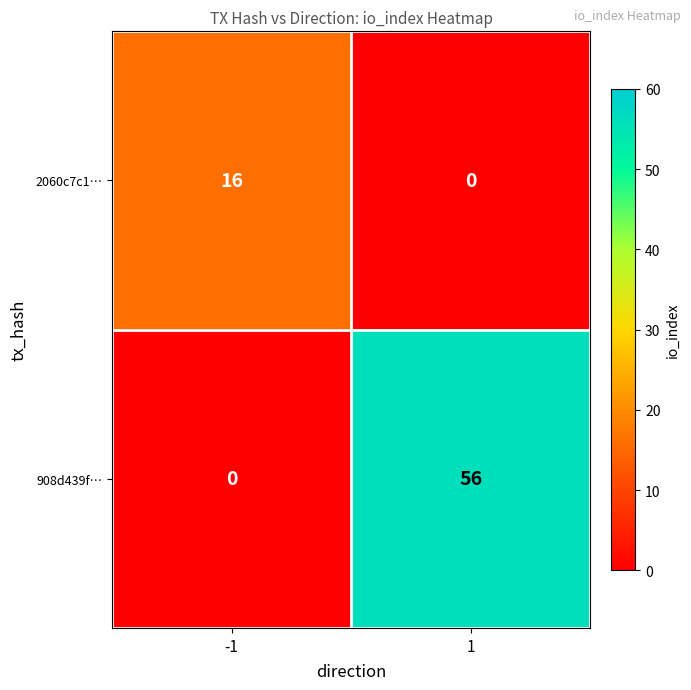

Is it true that 2060c7c1… equals 7 at 1?

False